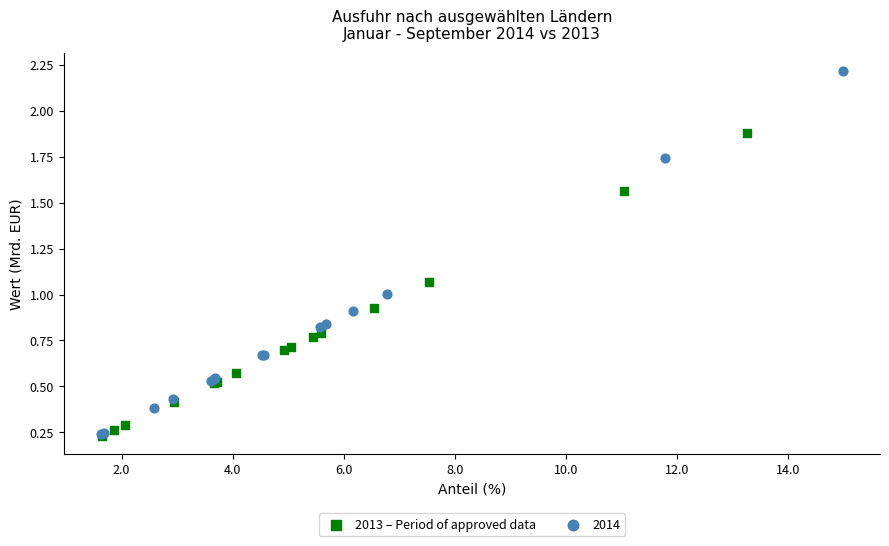

What are all the series names shown in the legend?

2013 – Period of approved data, 2014